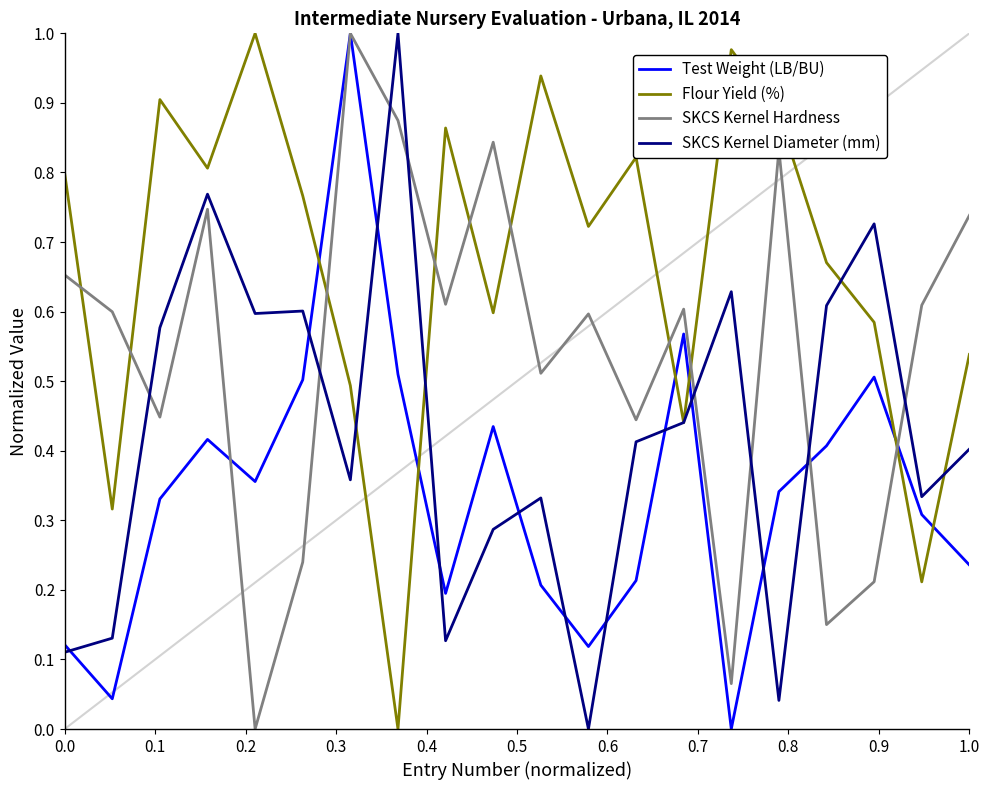

How many distinct data groups are displayed?

4